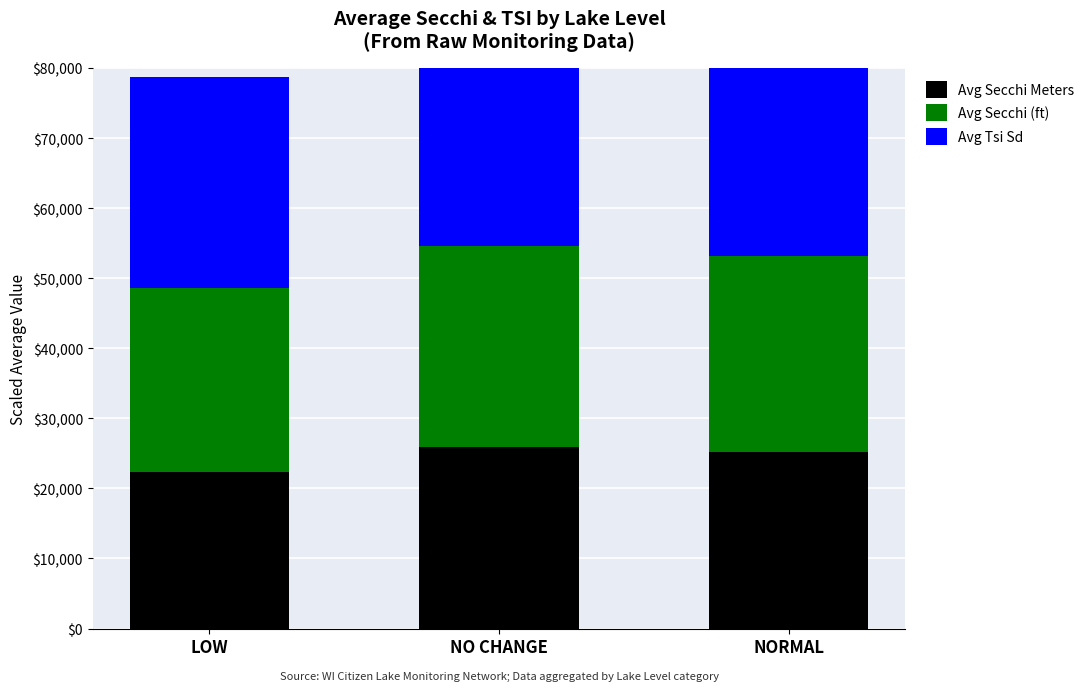

At how many categories does at least one series exceed 27548?

3